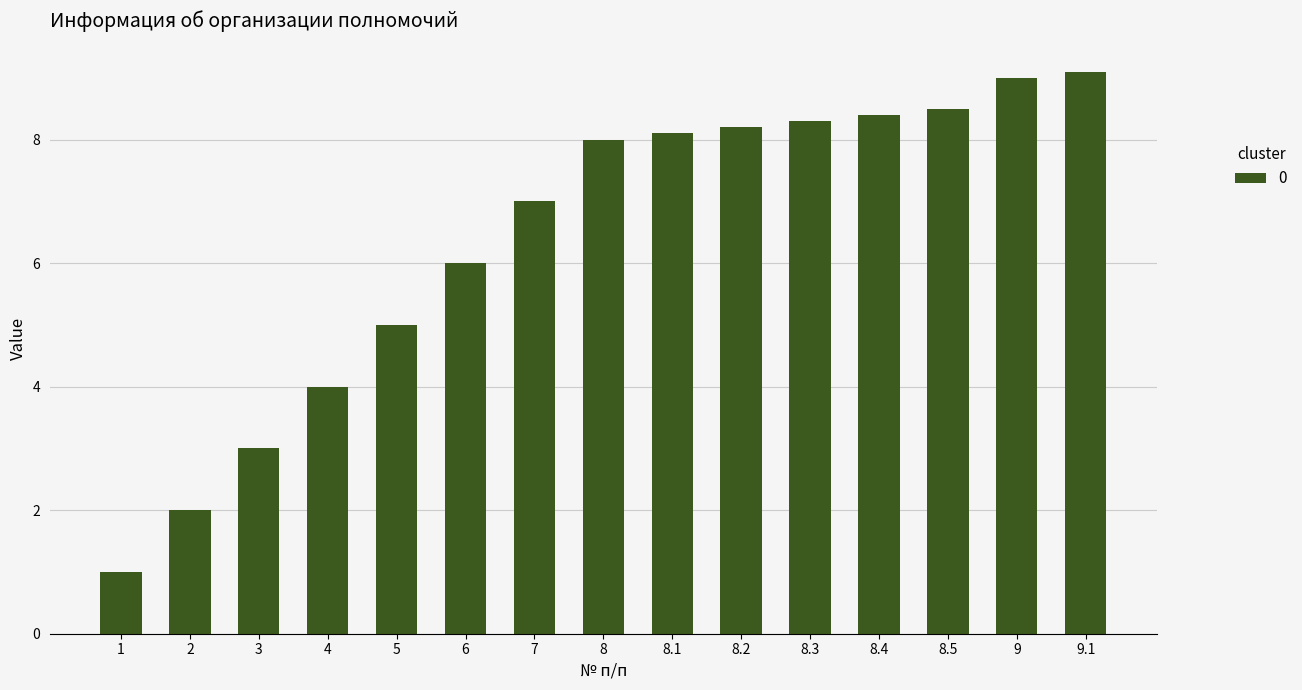

The chart shows a value of 4.3 at 8.1. True or false?

False